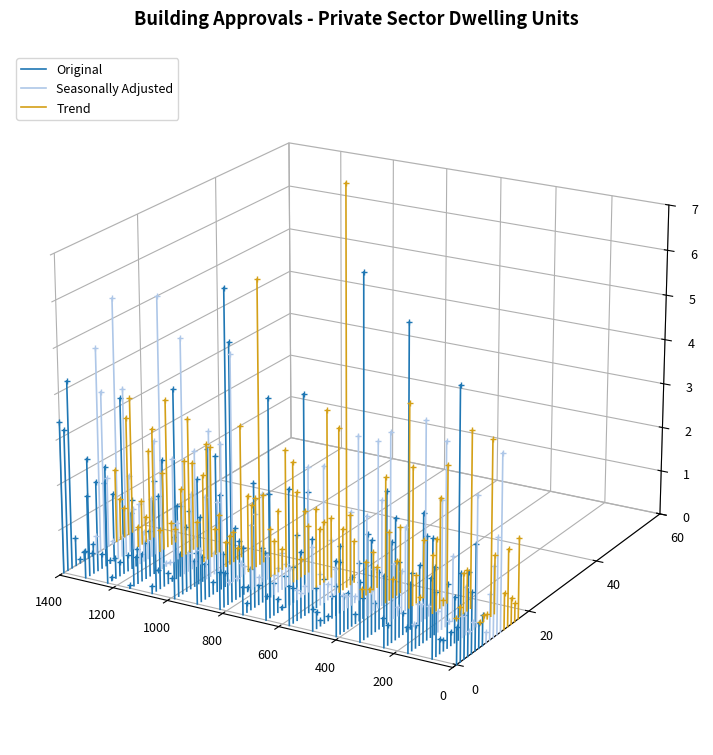

True or false: Trend has a value of -0.0 at 200.

True